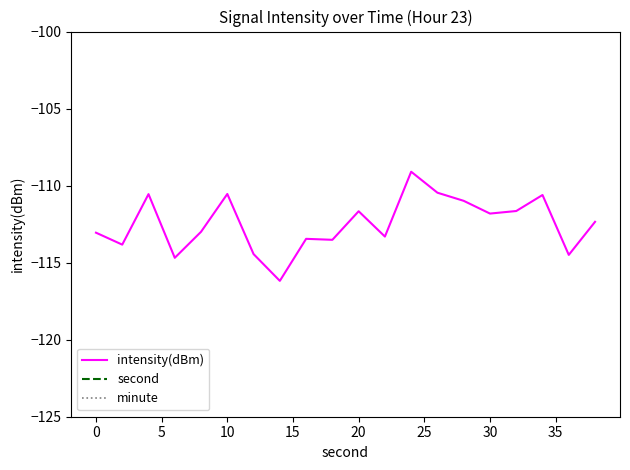

The value of intensity(dBm) at 30 is -111.8. True or false?

True